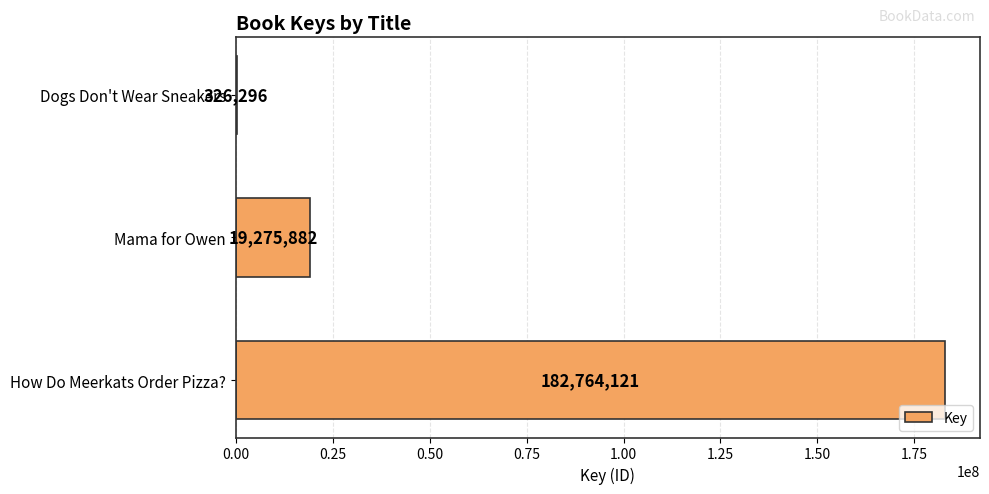

At which label is the value closest to 91545208?

Mama for Owen